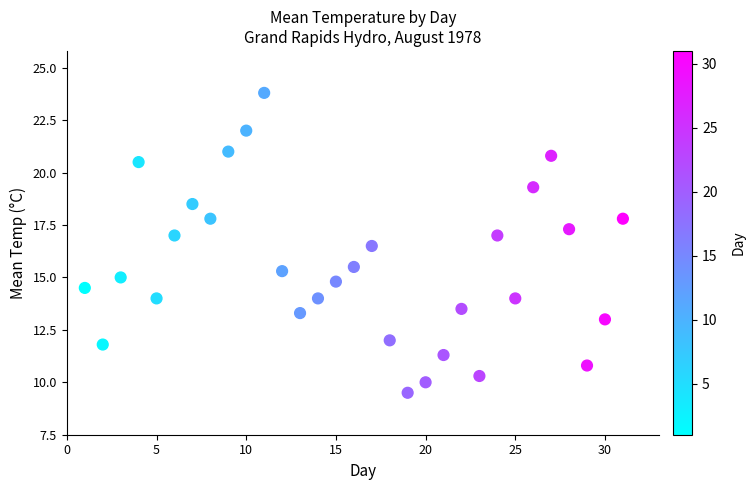

What is the range of Y values (max minus min)?

14.3